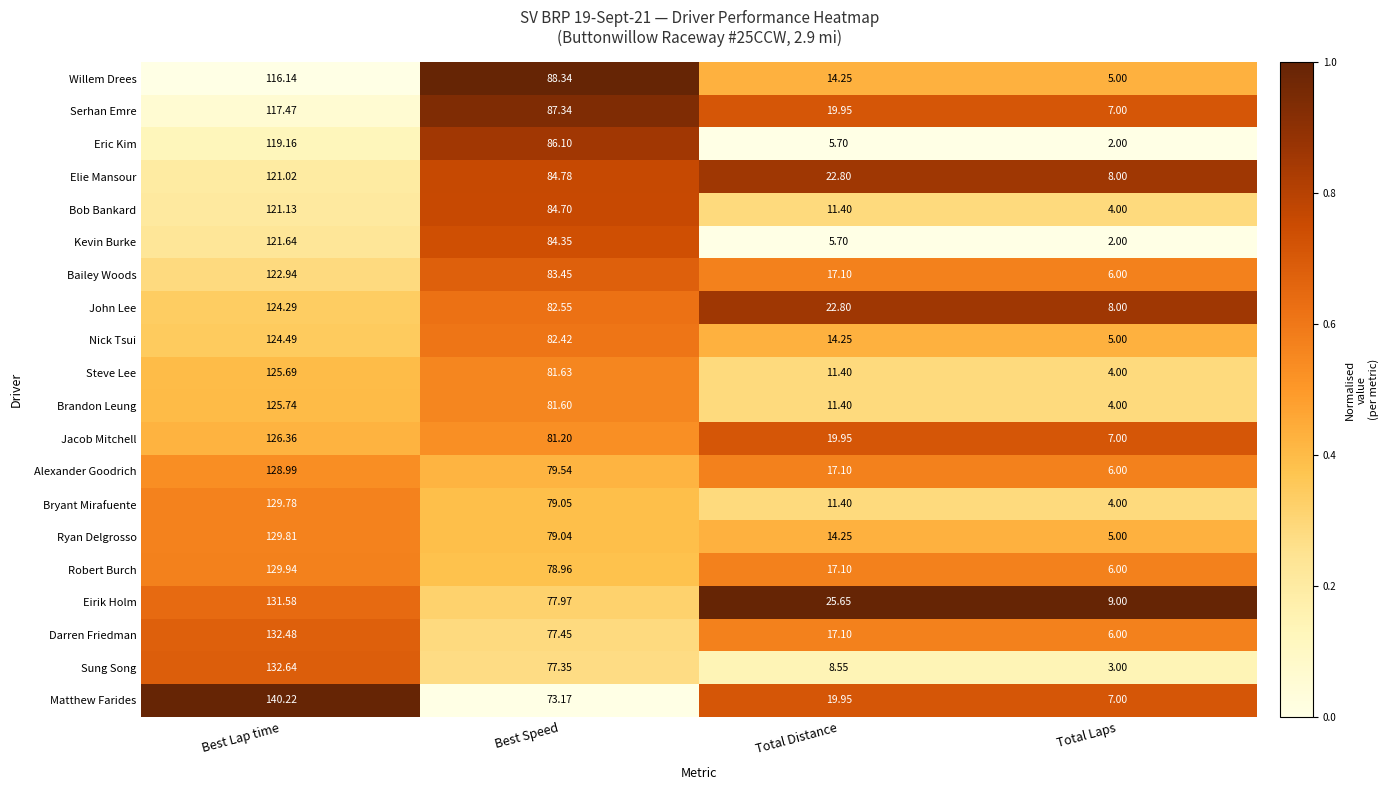

Which category has the lowest value across all series?

Total Laps